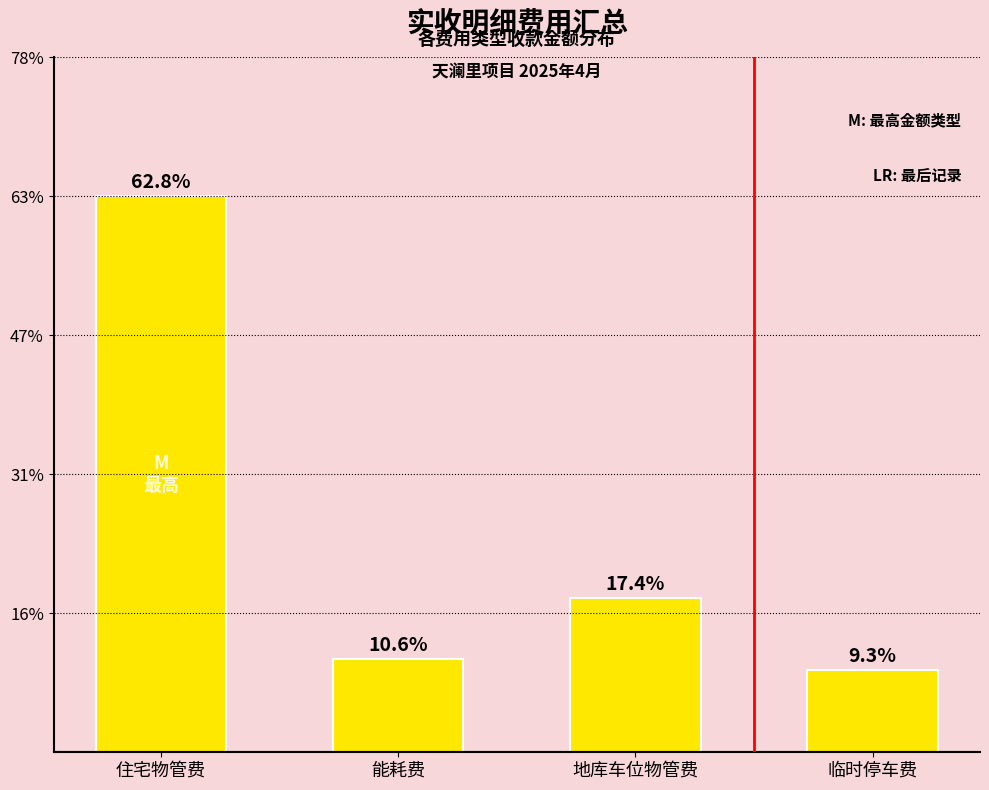

List the labels in order of value, largest first.

住宅物管费, 地库车位物管费, 能耗费, 临时停车费